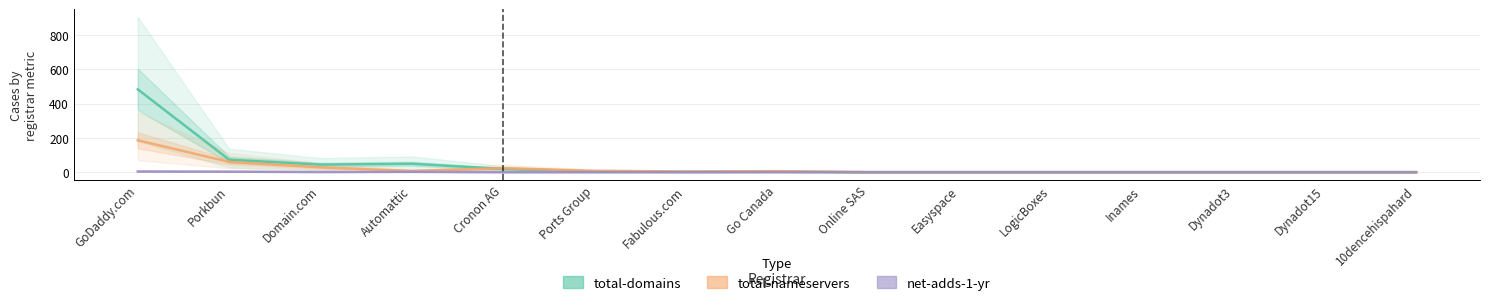

Does the chart display data point markers on the line(s)?

No